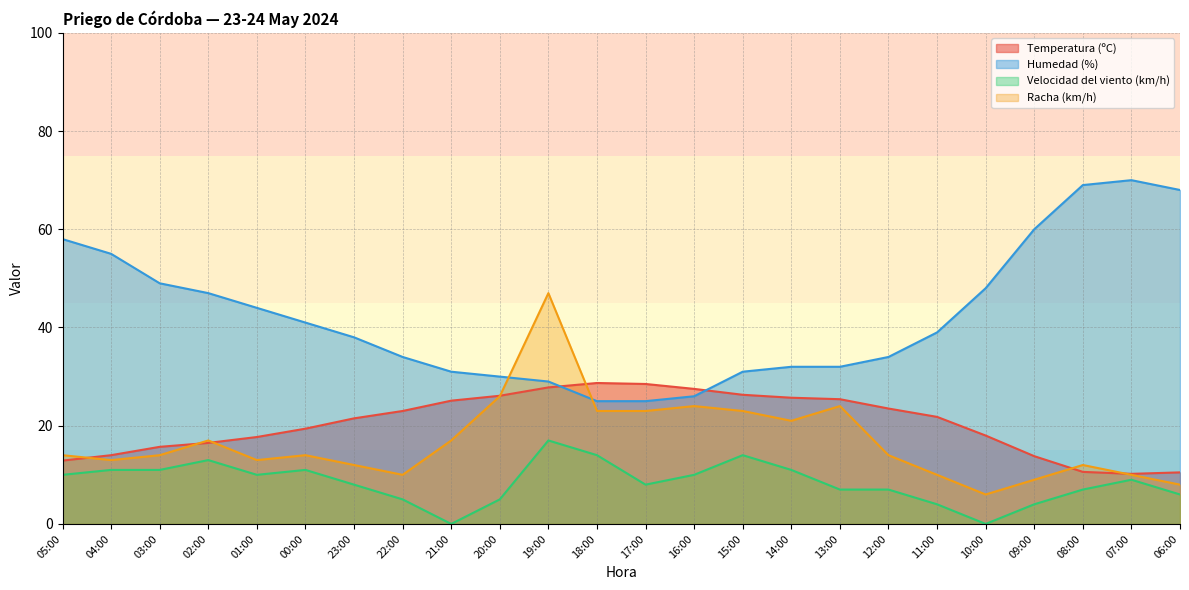

How many values in the Velocidad del viento (km/h) series exceed 9?

11